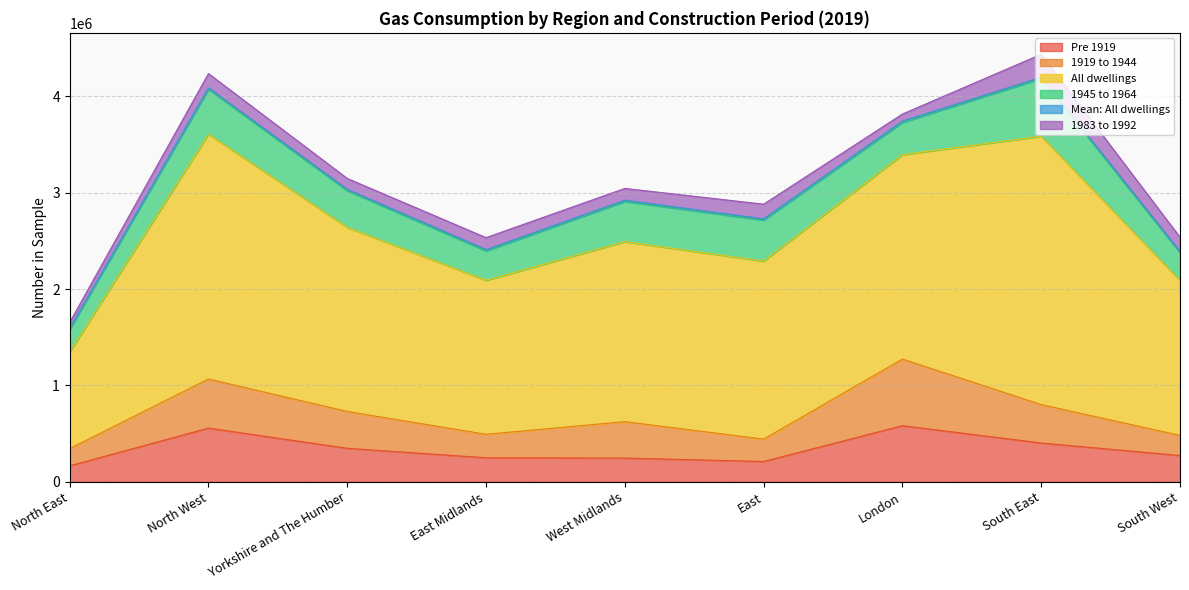

The Pre 1919 series shows 272580 at South West. True or false?

True